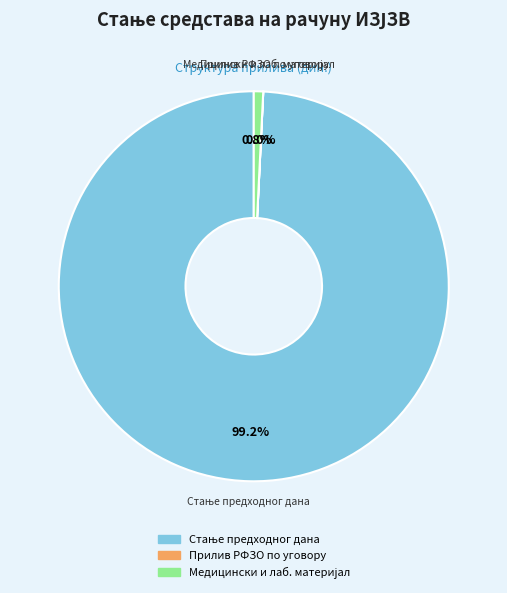

Does any single category account for the majority?

Yes